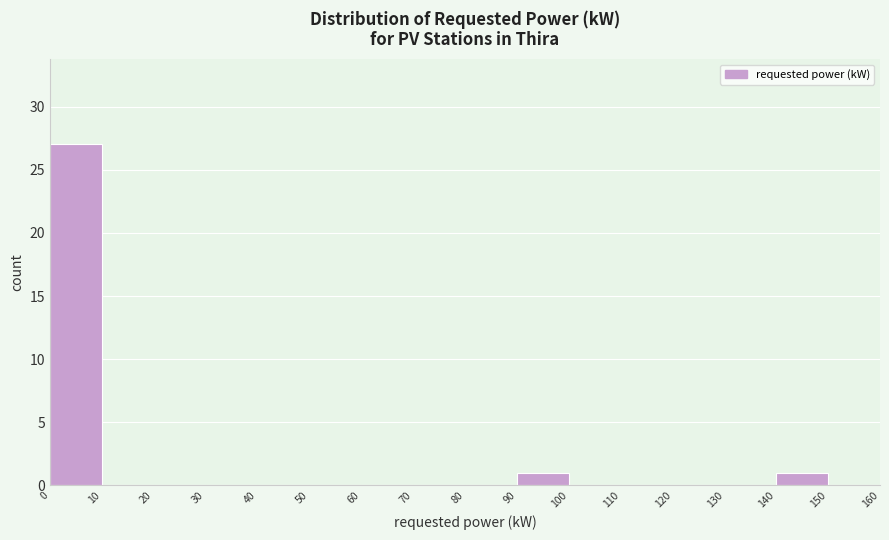

Reading left to right, list every bar in this chart as the range it spans on the x-axis followed by its height. The values are not printed on the chart, so give them approximately, as read against the axis.

0 to 10: 27
10 to 20: 0
20 to 30: 0
30 to 40: 0
40 to 50: 0
50 to 60: 0
60 to 70: 0
70 to 80: 0
80 to 90: 0
90 to 100: 1
100 to 110: 0
110 to 120: 0
120 to 130: 0
130 to 140: 0
140 to 150: 1
150 to 160: 0